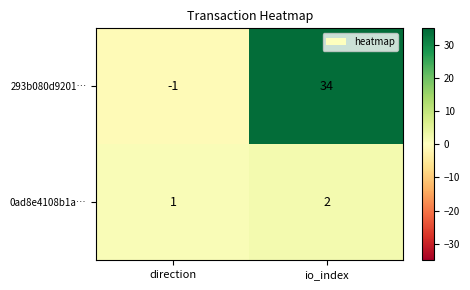

Reading left to right, list all the values displayed in this chart.

293b080d9201…: direction=-1	io_index=34
0ad8e4108b1a…: direction=1	io_index=2